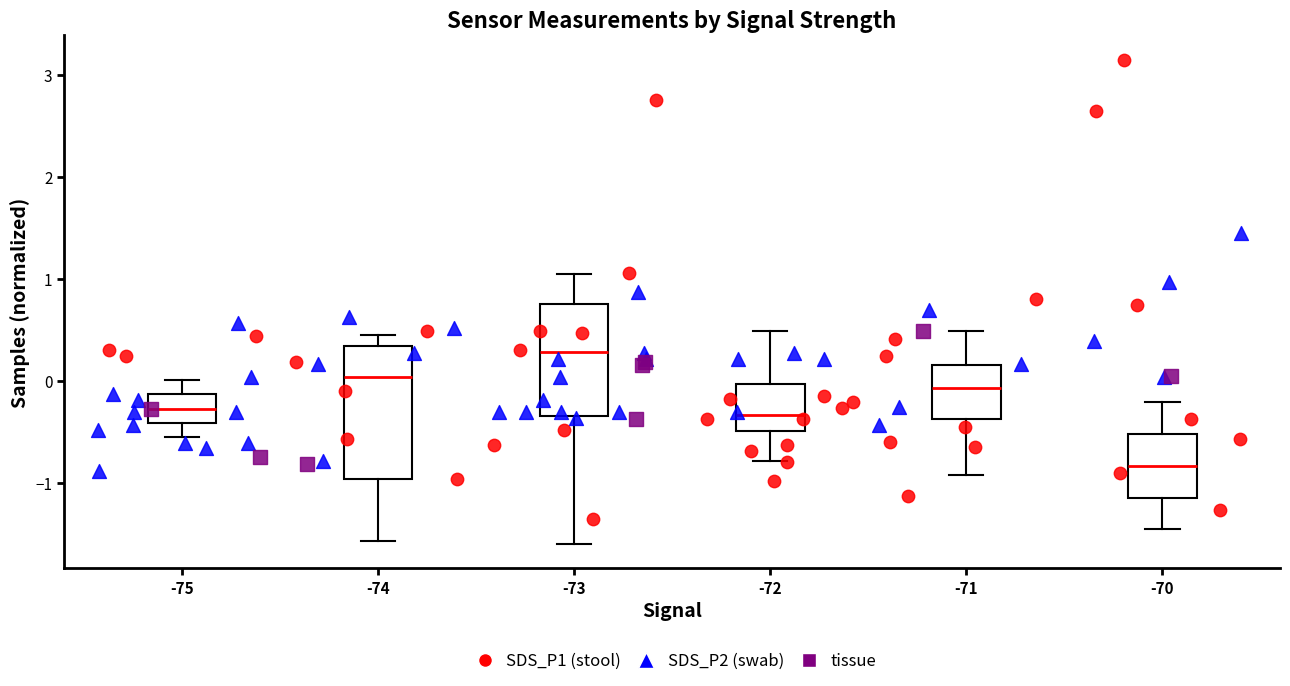

Which box has the lowest median line?

-70